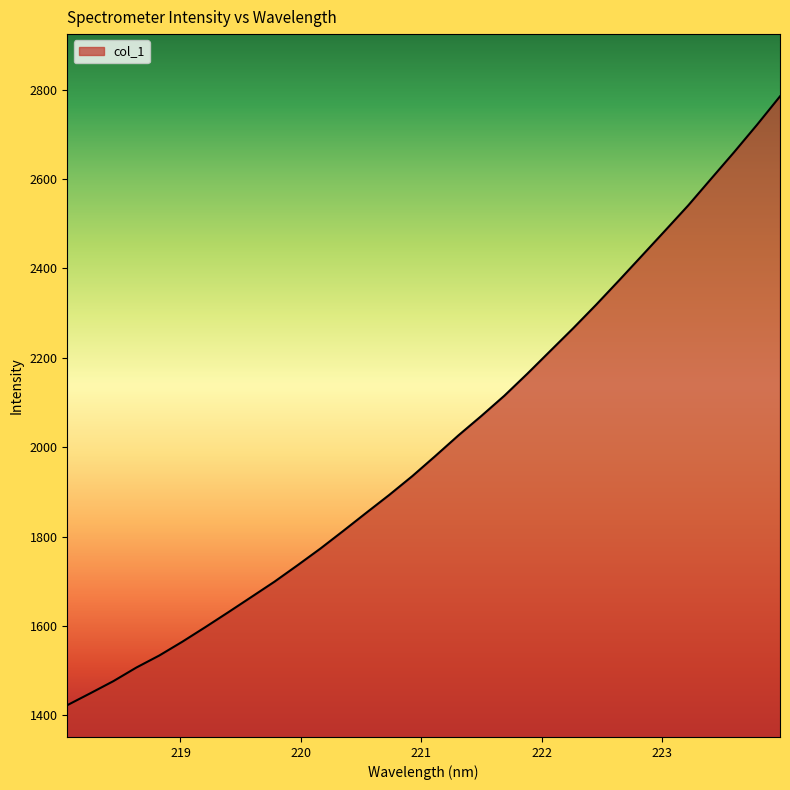

True or false: there are more than 1 points higher than both neighbors.

False